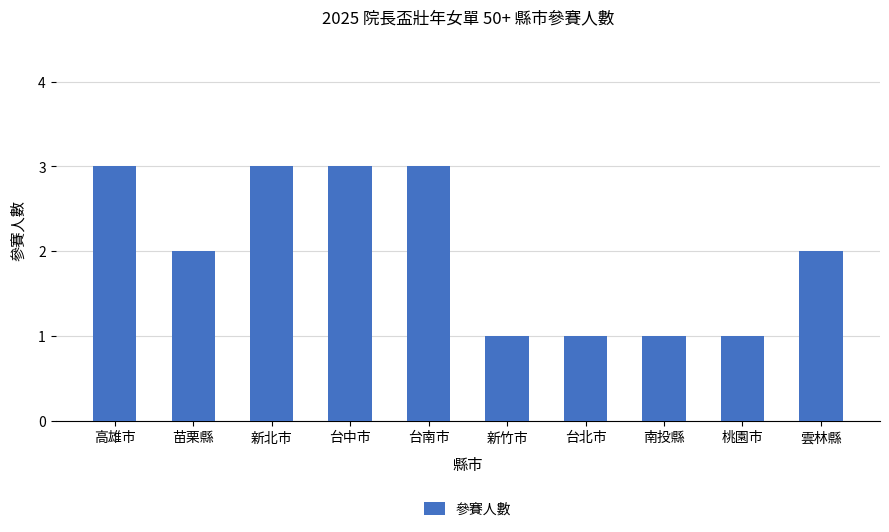

What is the ratio of the value at 高雄市 to the value at 南投縣?

3.0